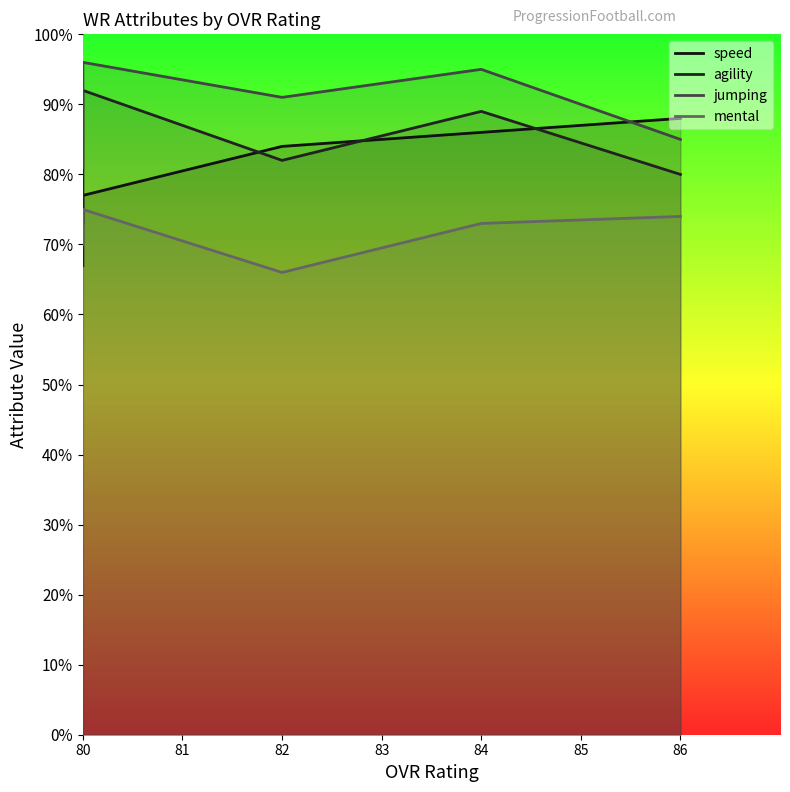

The value of speed at 80 is 28. True or false?

False